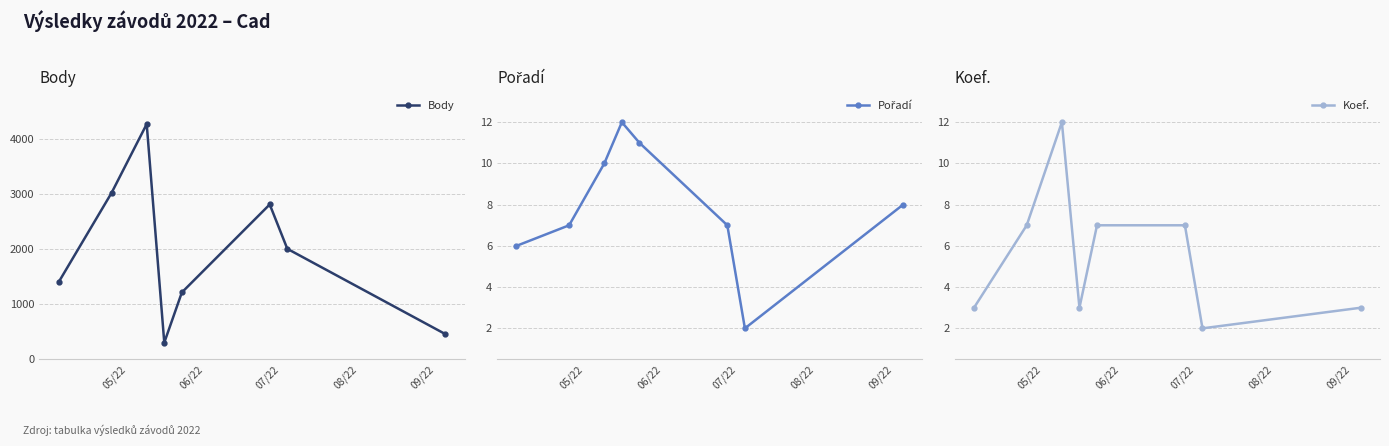

True or false: Pořadí and Body intersect in this chart.

False